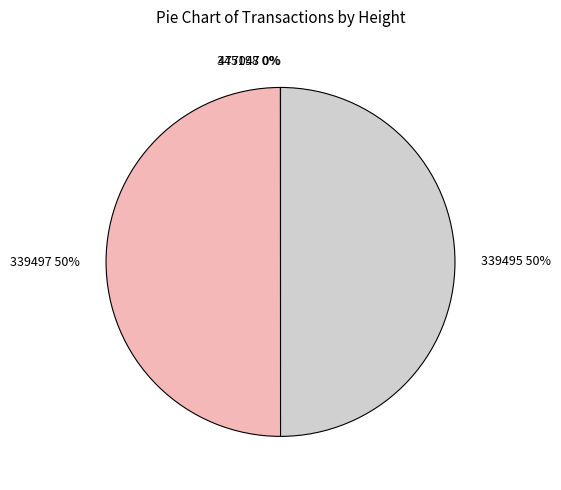

To the nearest percent, what percentage of the pie is 339495?

50%